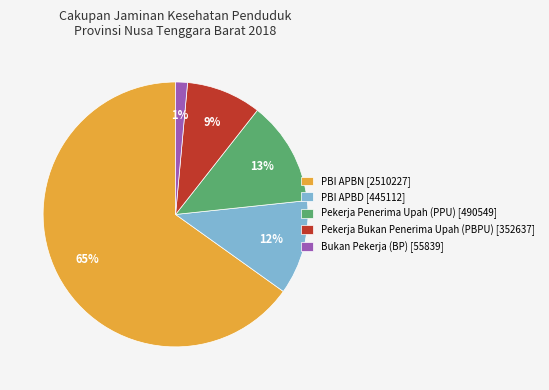

The PBI APBD slice represents 12% of the pie. True or false?

True